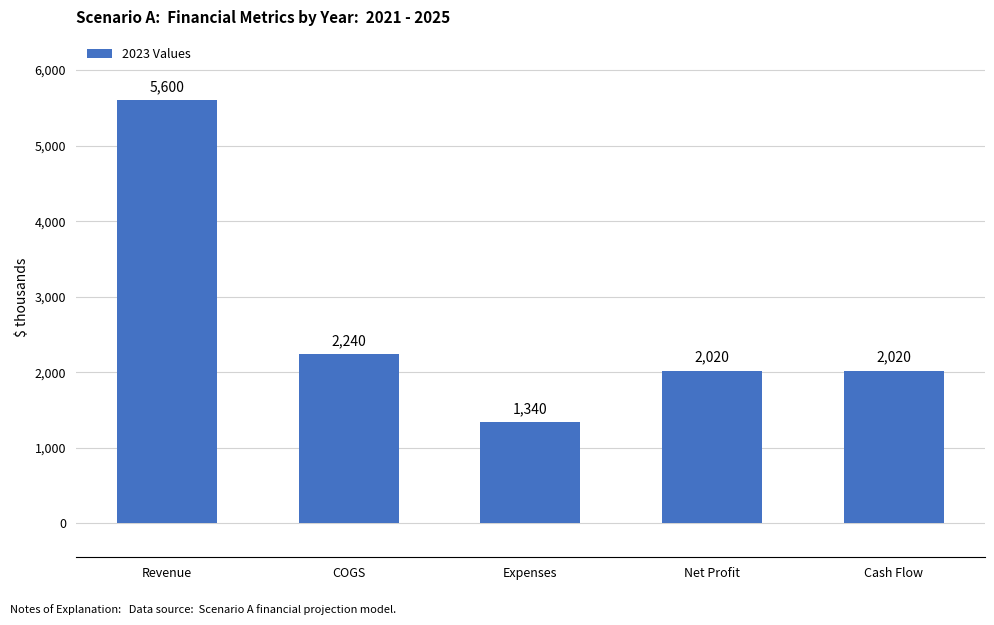

Are the bars grouped side by side (vs. stacked)?

No